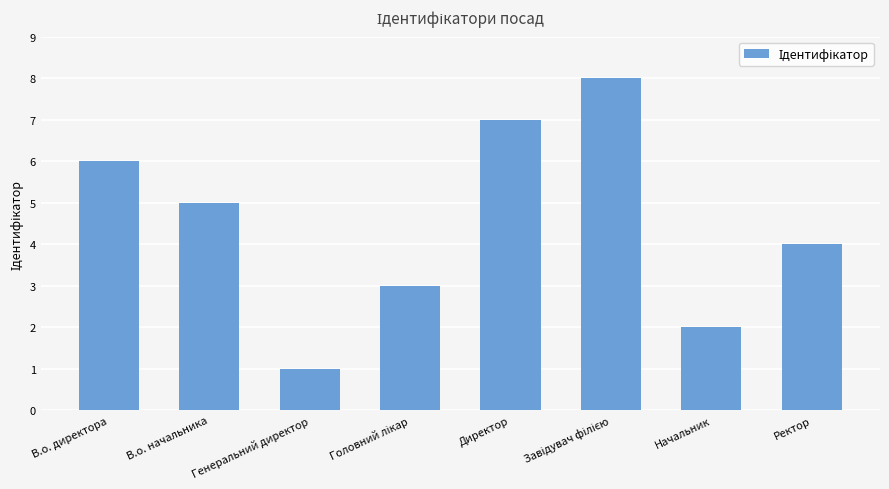

Does the chart contain any negative values?

No